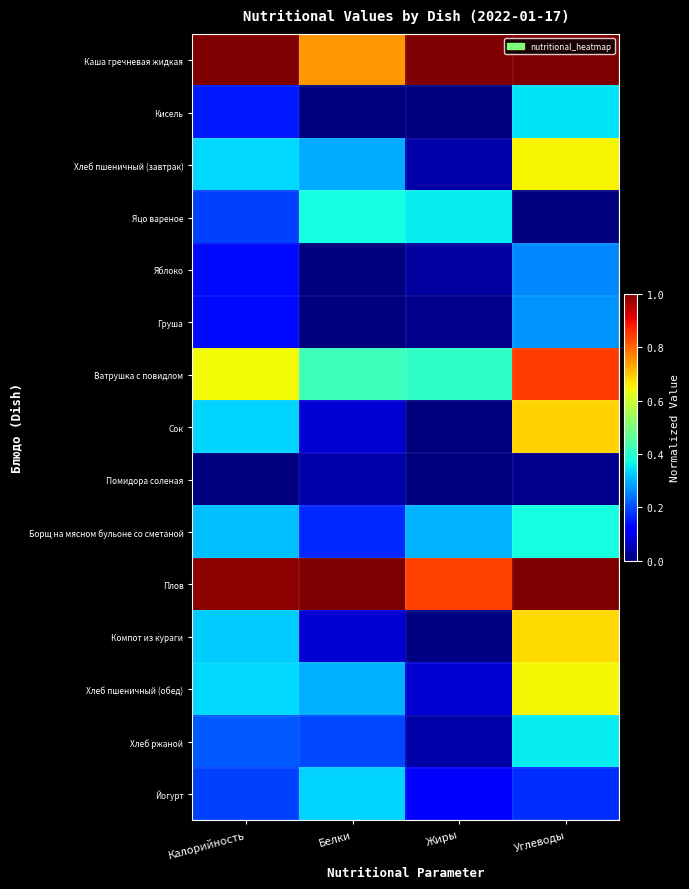

What is the spread (max minus min) of values at Жиры?

1.0